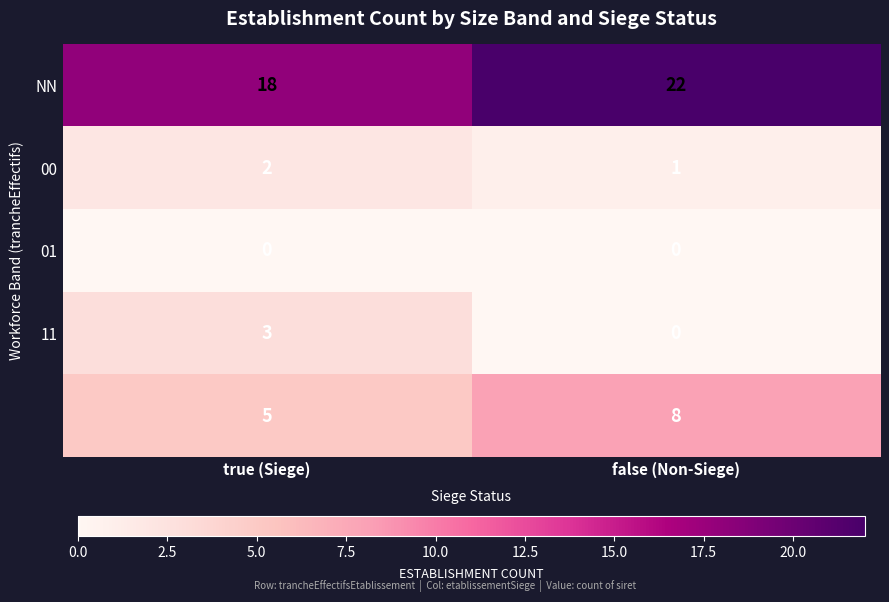

What is the total value across all series at false (Non-Siege)?

31